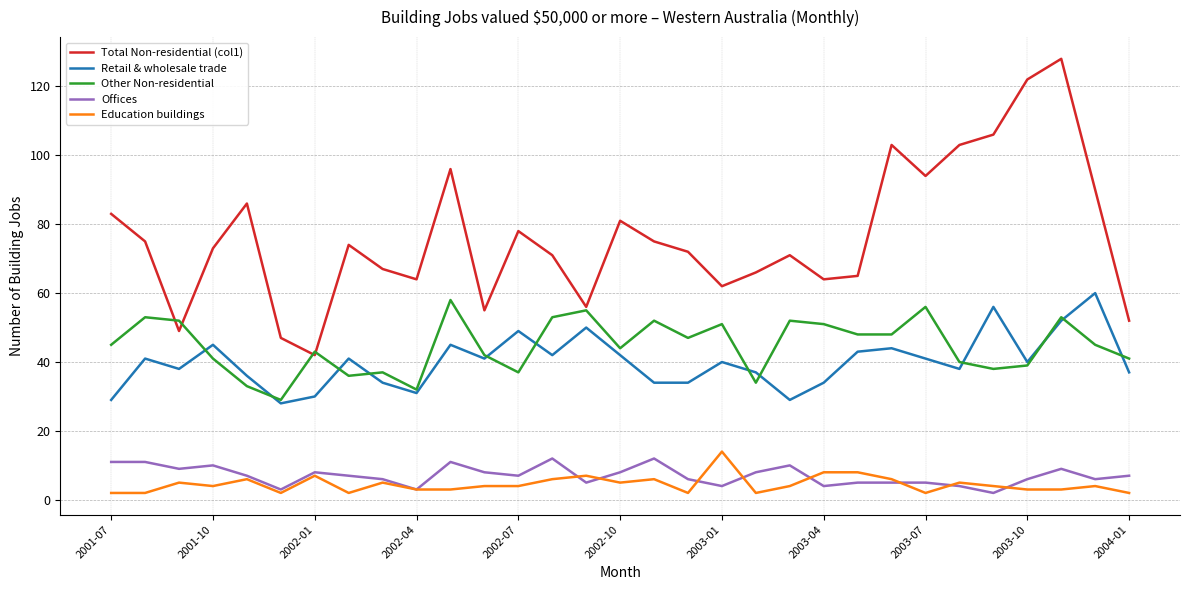

Which series has the widest spread of values?

Total Non-residential (col1)